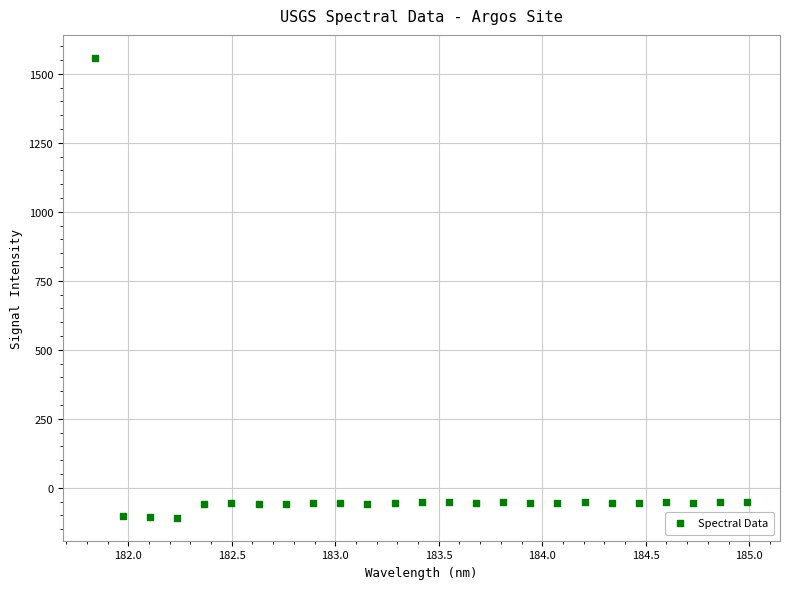

What is the range of X values (max minus min)?

3.1